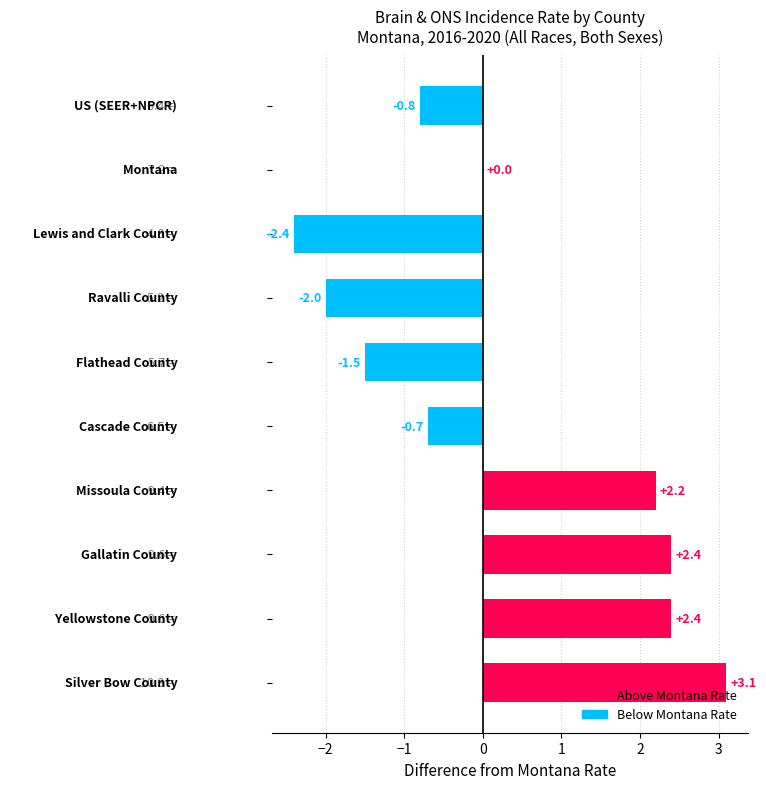

What is the sum of all values?

2.7